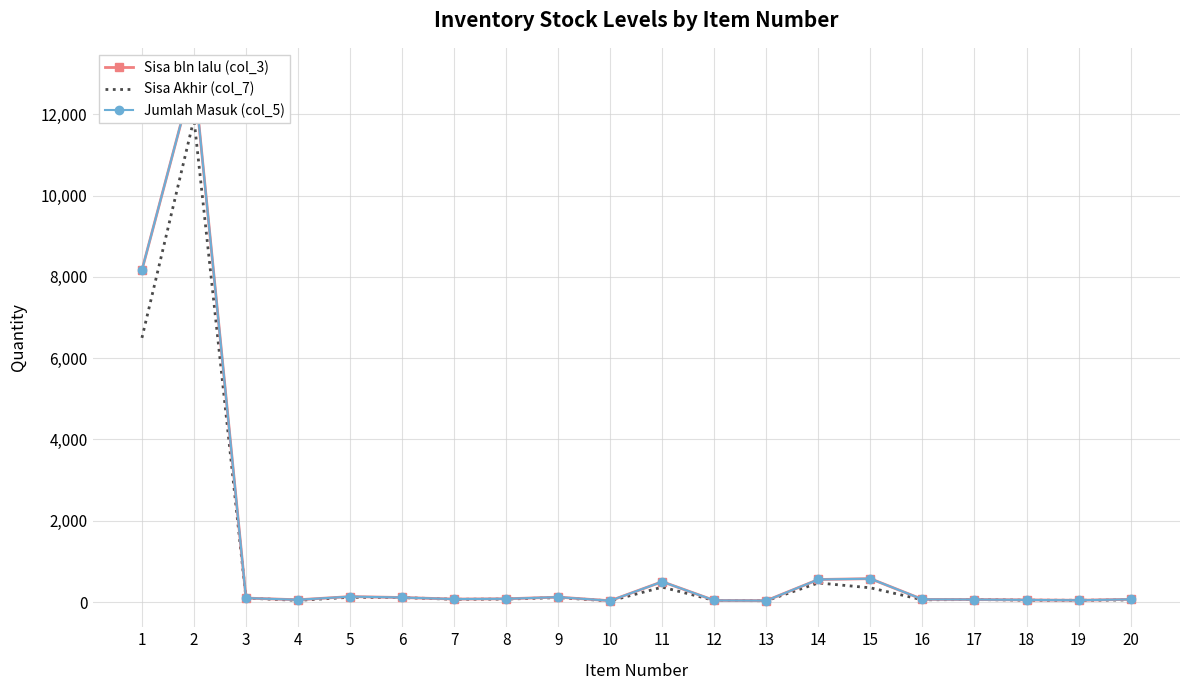

What is the sum of all Jumlah Masuk (col_5) values?

23888